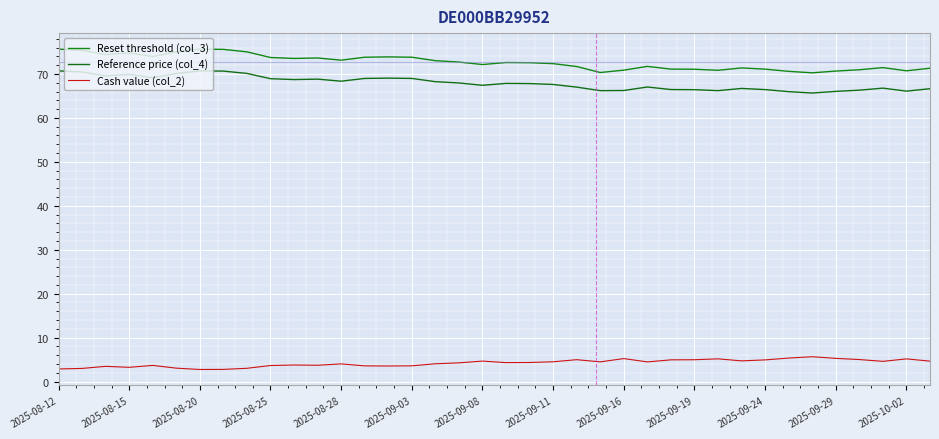

What is the maximum value shown in the chart?

75.7